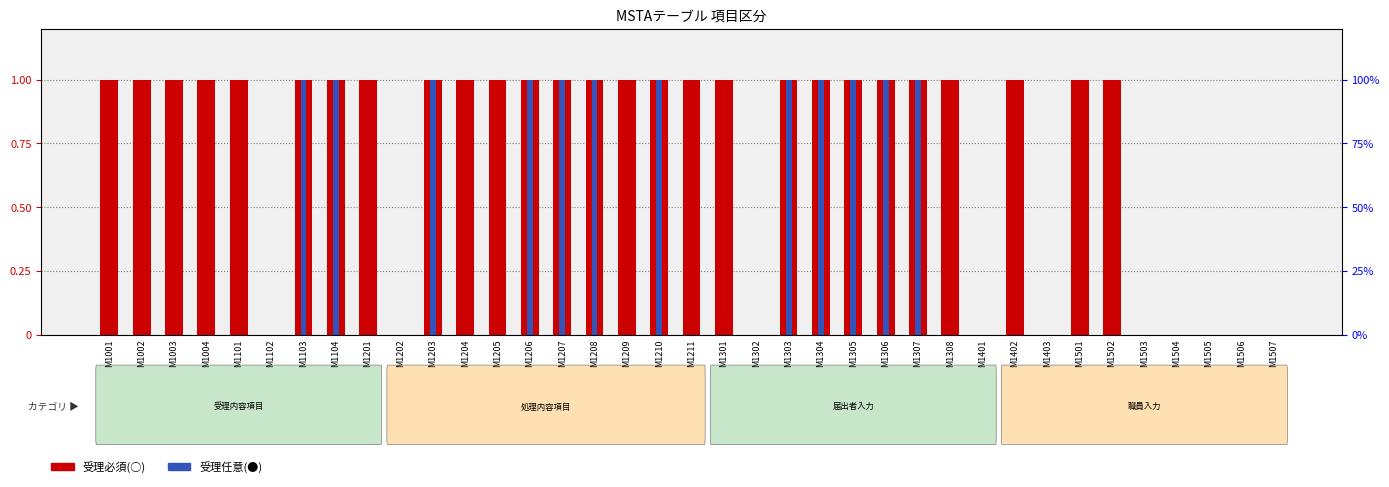

Rank the series by their average value, from lowest to highest.

受理任意(●), 受理必須(○)